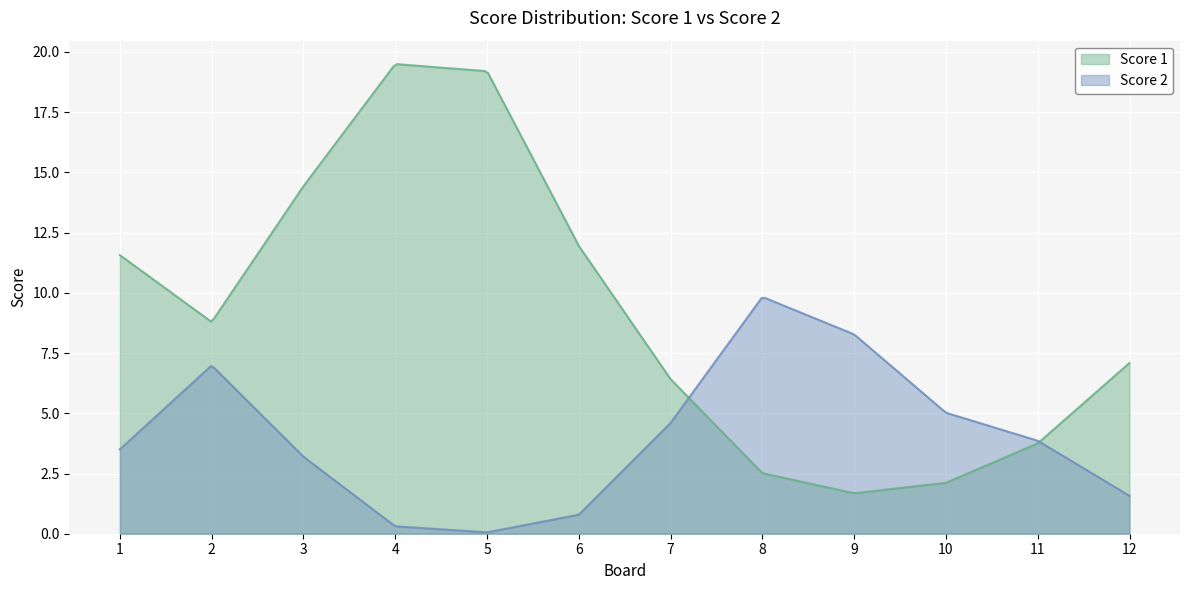

How many lines are shown in the chart?

2